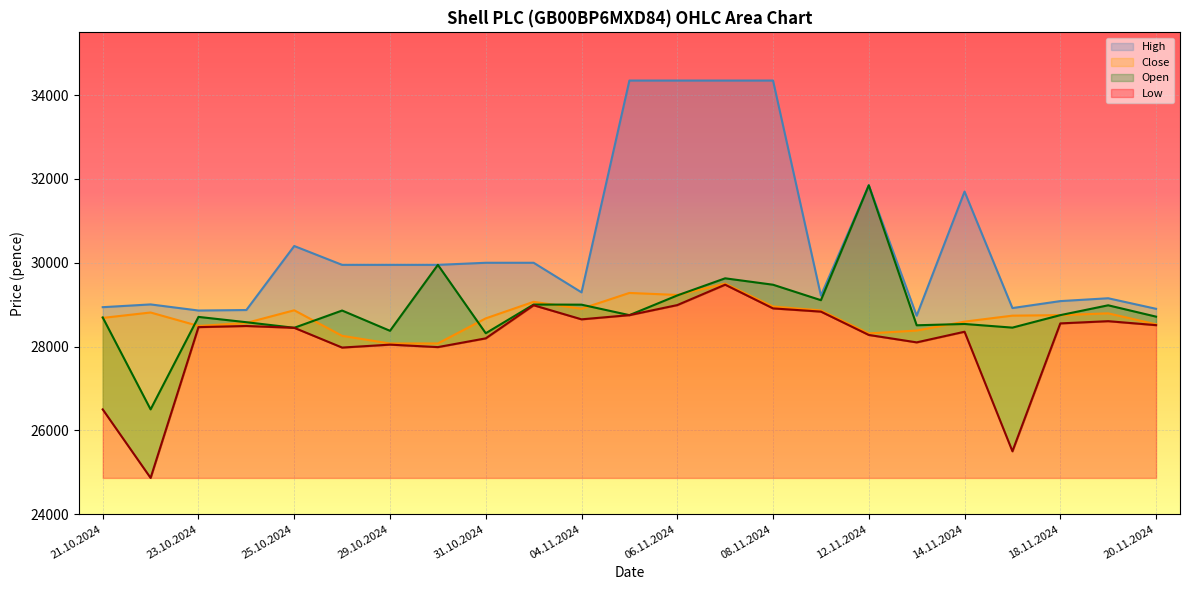

True or false: Close and High cross at least once.

False